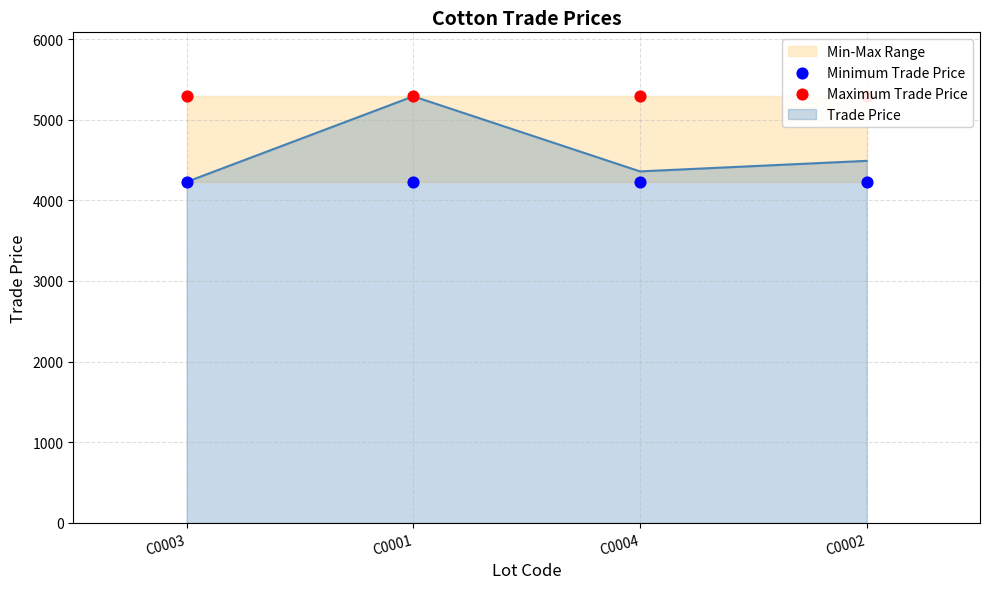

At which category is the sum across all series the highest?

C0003